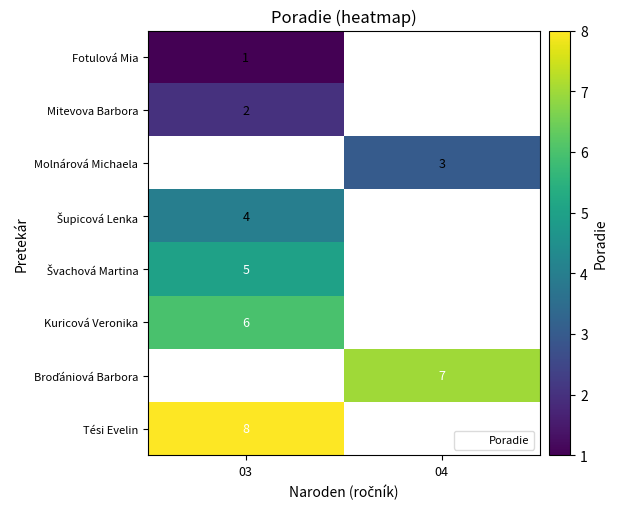

How many values in Fotulová Mia are above zero?

1